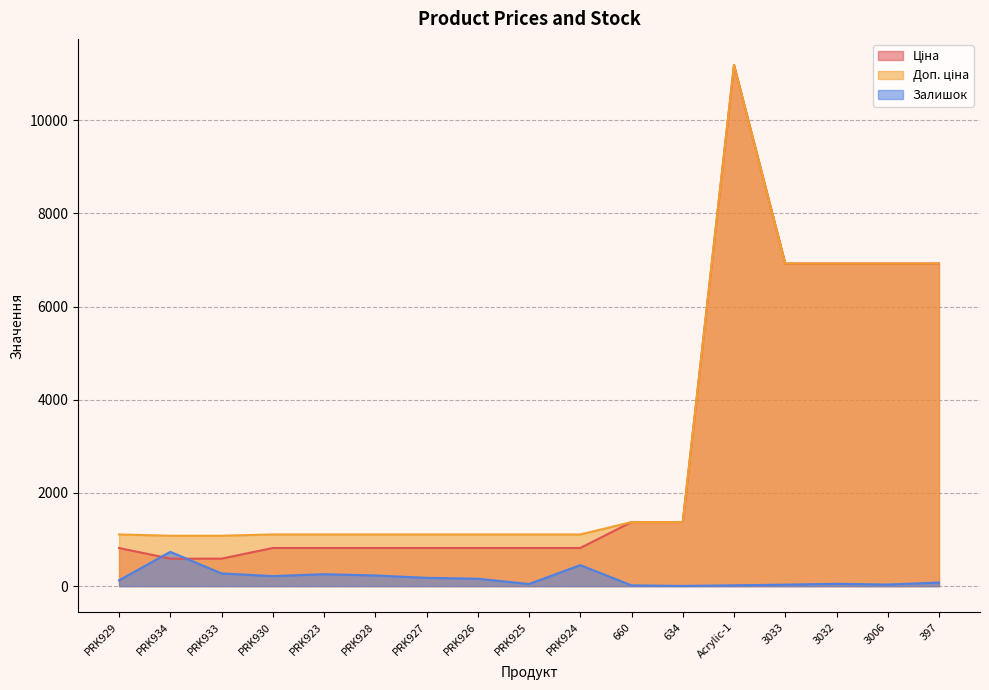

Which series changed the most between PRK927 and 3032?

Ціна